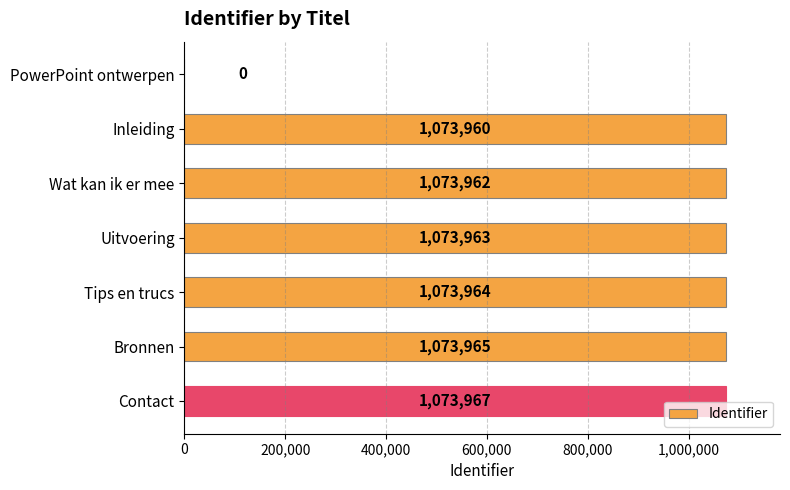

True or false: the data shows 296785 at Bronnen.

False